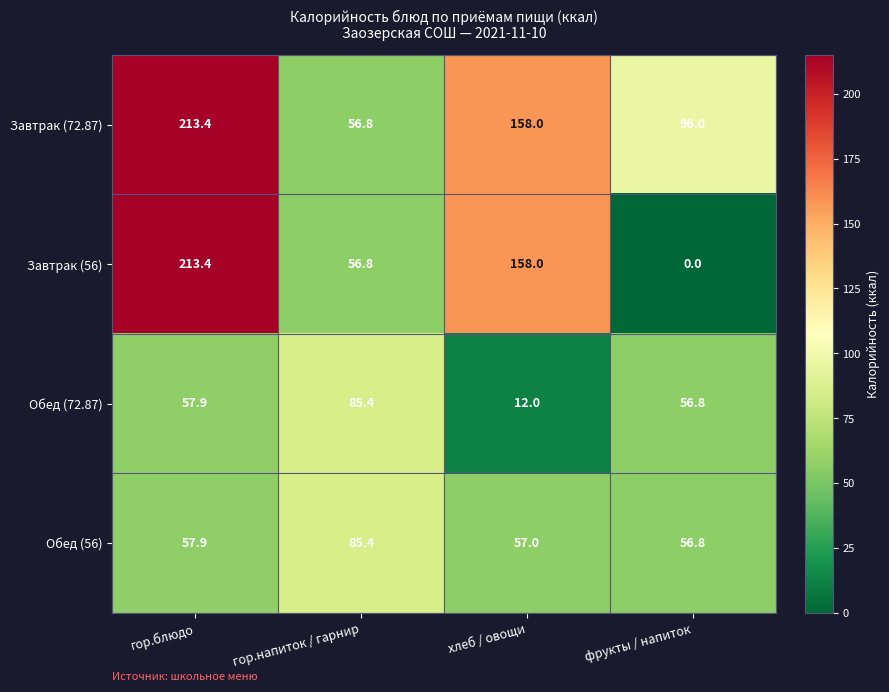

Which series changed the most between гор.блюдо and фрукты / напиток?

Завтрак (56)